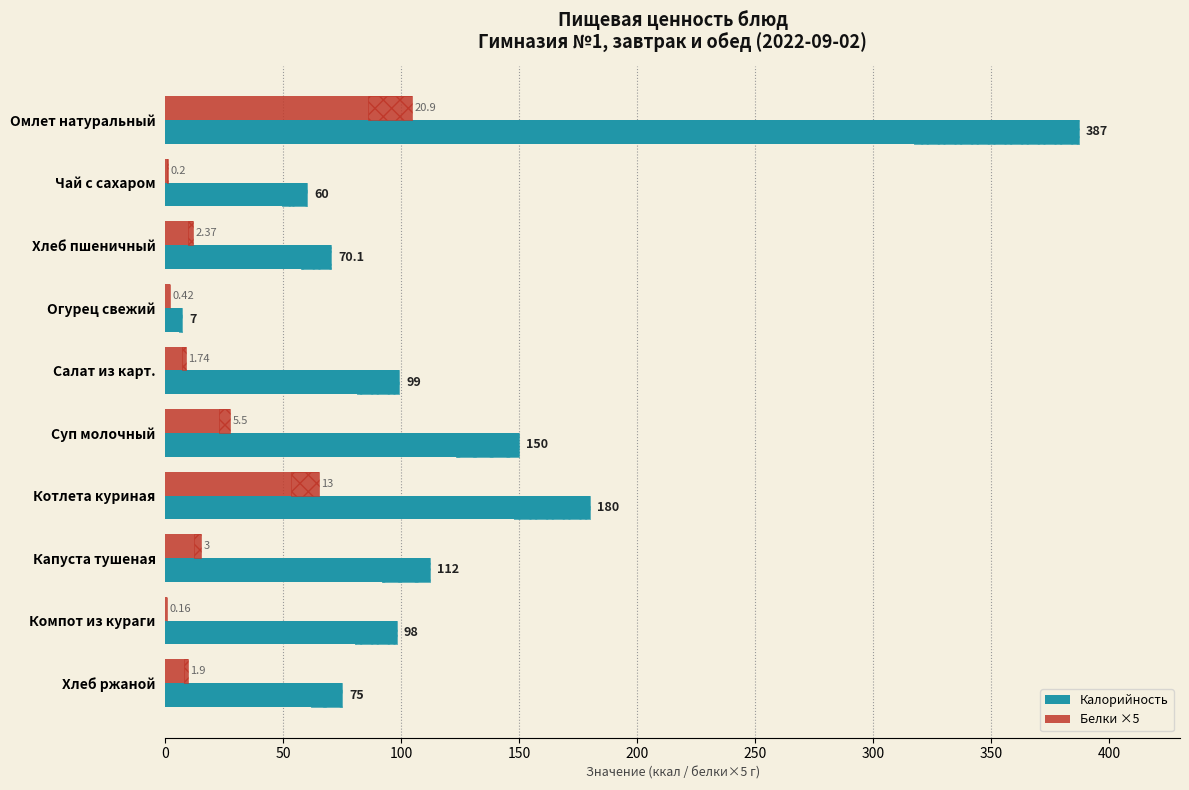

Which series changed the most between Котлета куриная and Хлеб ржаной?

Калорийность